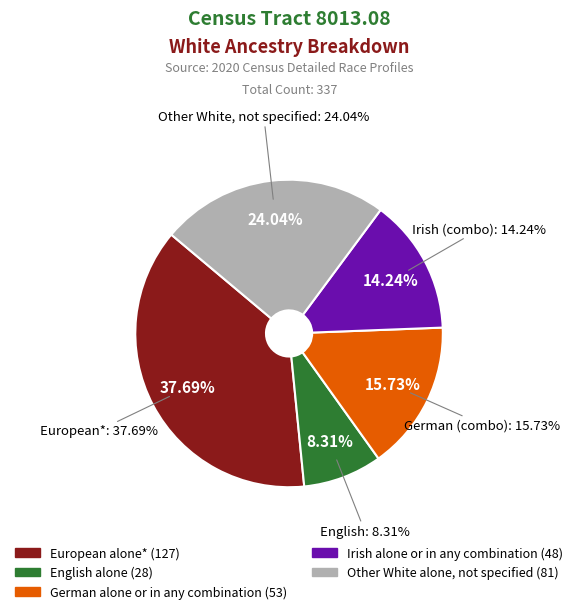

Combined, what portion of the pie is European alone* and Other White alone, not specified?

61.7%